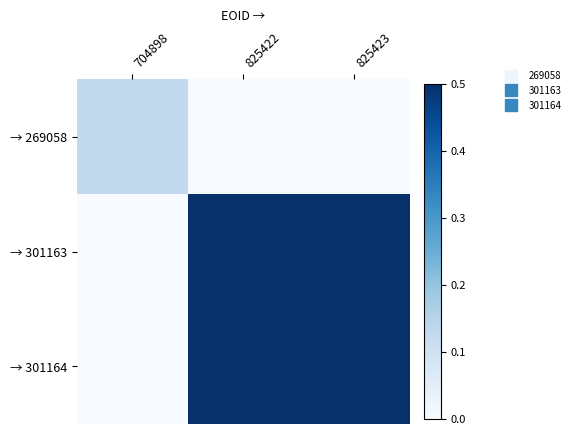

Rank the series by their maximum value, from highest to lowest.

→ 301163, → 301164, → 269058